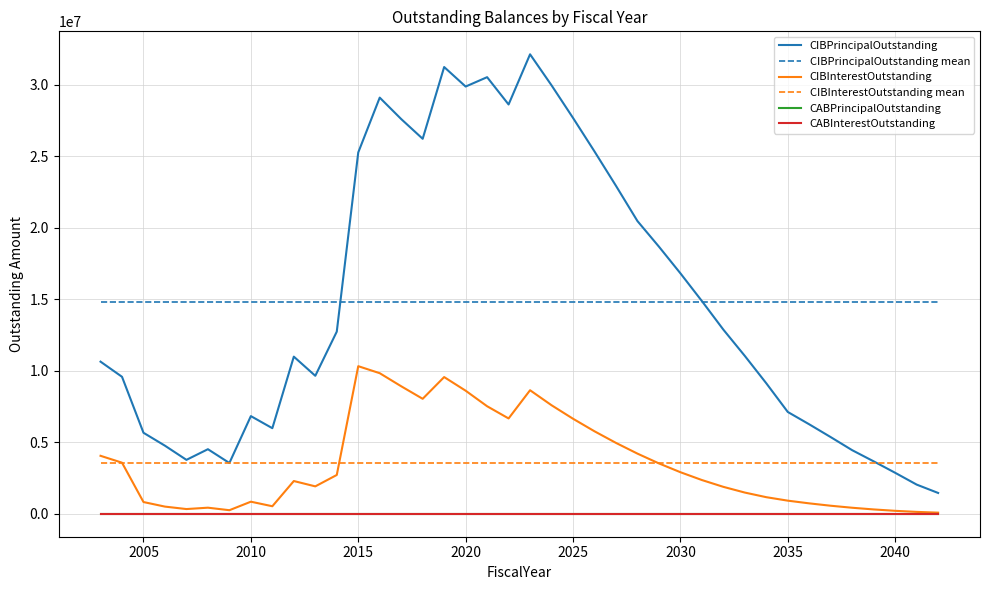

Count the number of categories in the chart.

40